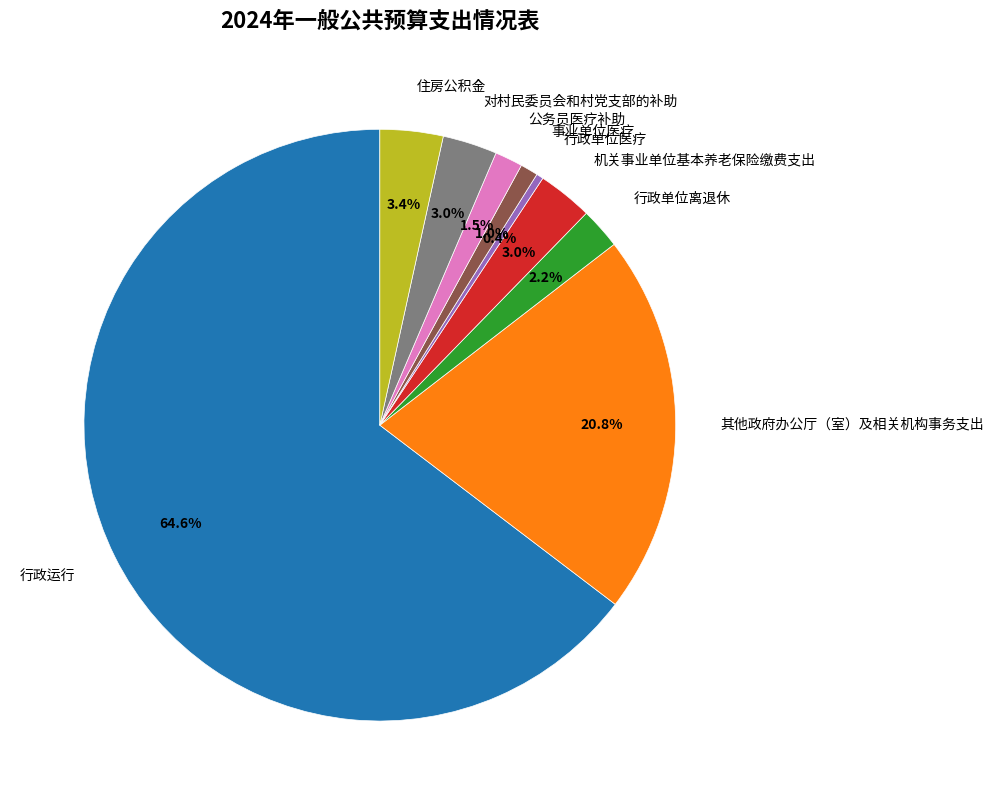

What is the largest slice in the pie chart?

行政运行